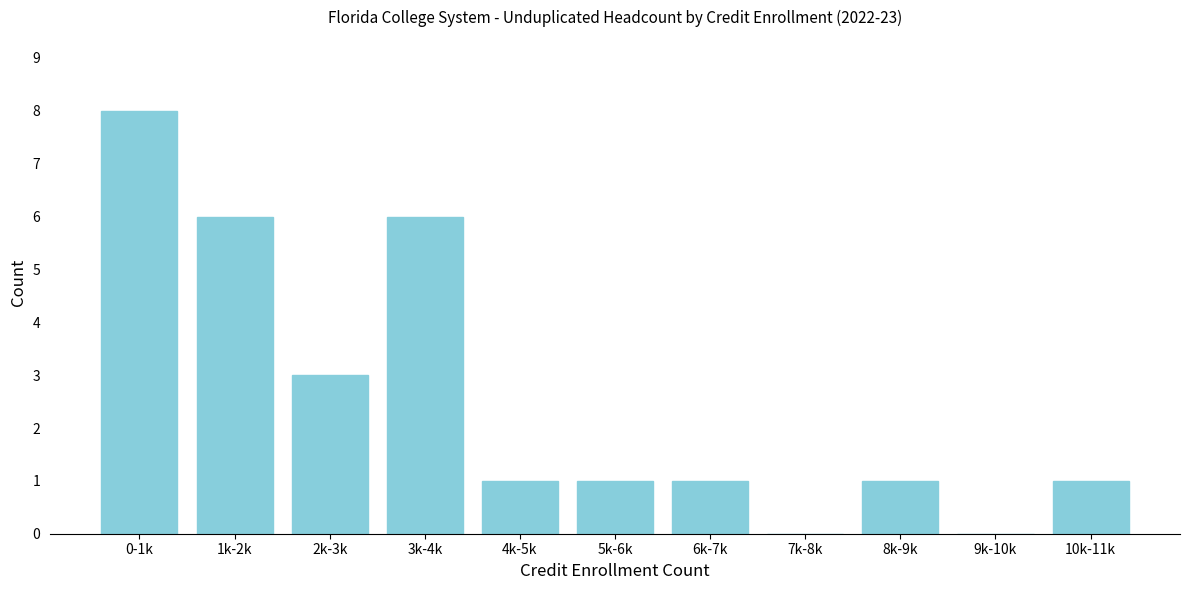

Reading left to right, transcribe all the data shown in this chart.

0-1k=8	1k-2k=6	2k-3k=3	3k-4k=6	4k-5k=1	5k-6k=1	6k-7k=1	7k-8k=0	8k-9k=1	9k-10k=0	10k-11k=1